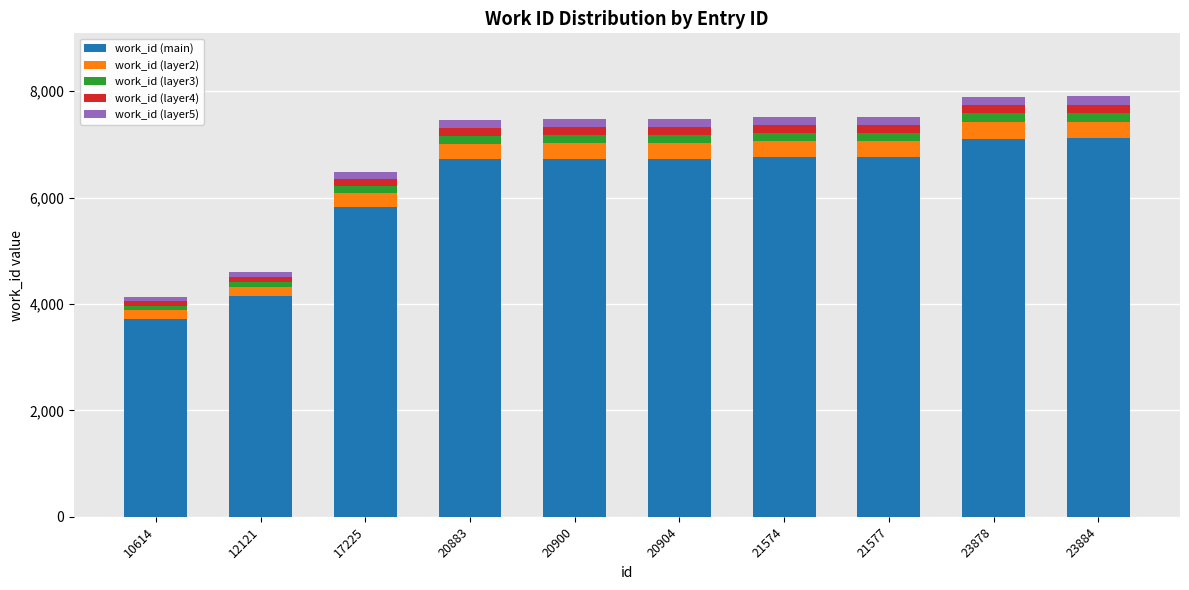

What is the sum of all work_id (main) values?

61612